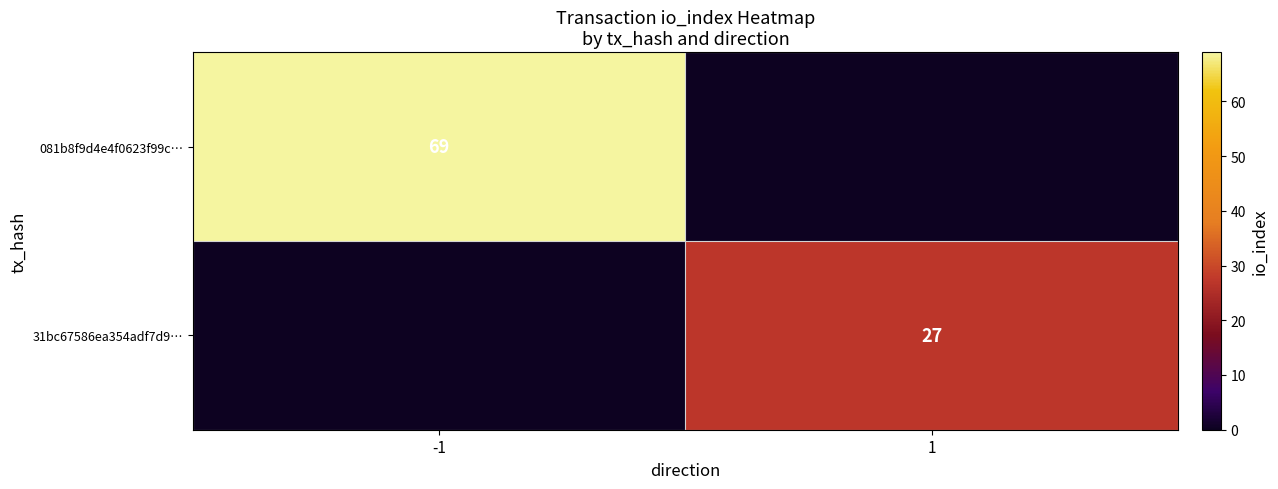

Is the value of 31bc67586ea354adf7d9… at 1 greater than the value of 081b8f9d4e4f0623f99c… at -1?

No